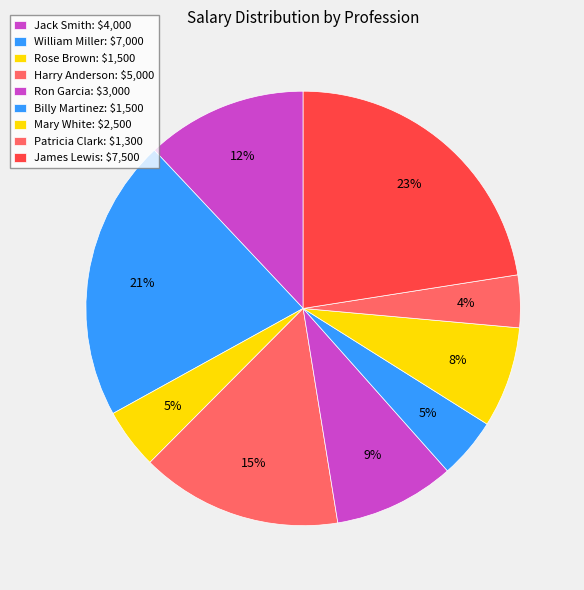

To the nearest percent, what percentage of the pie is William Miller?

21%